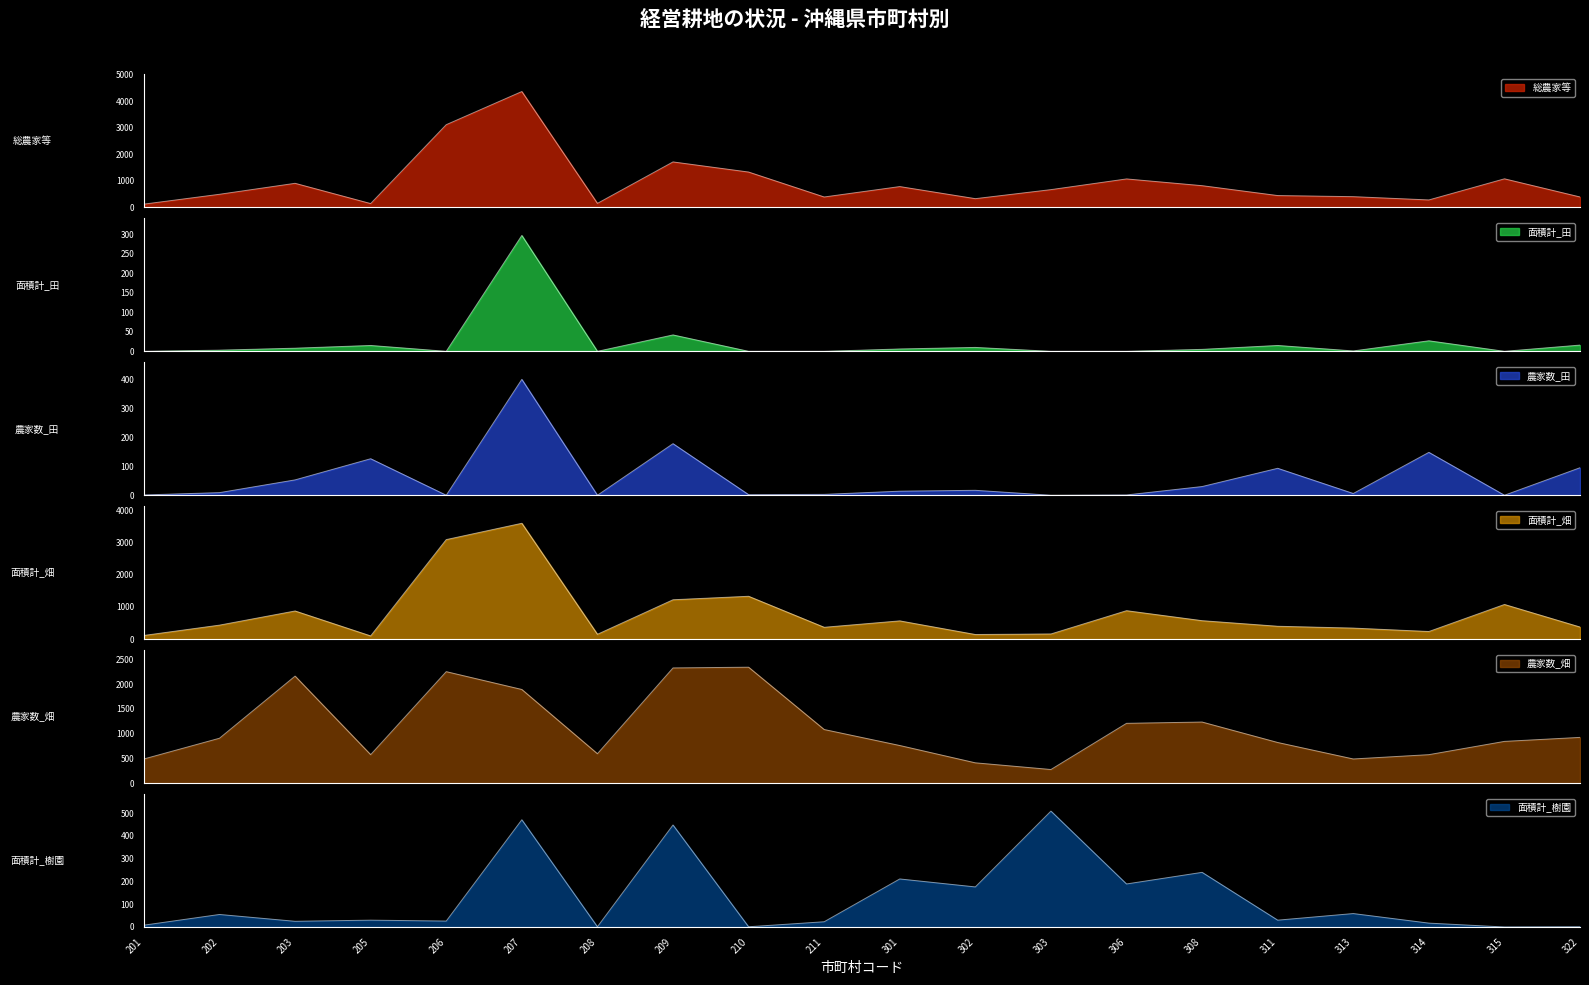

Is the value of 農家数_田 at 314 greater than the value of 農家数_畑 at 211?

No